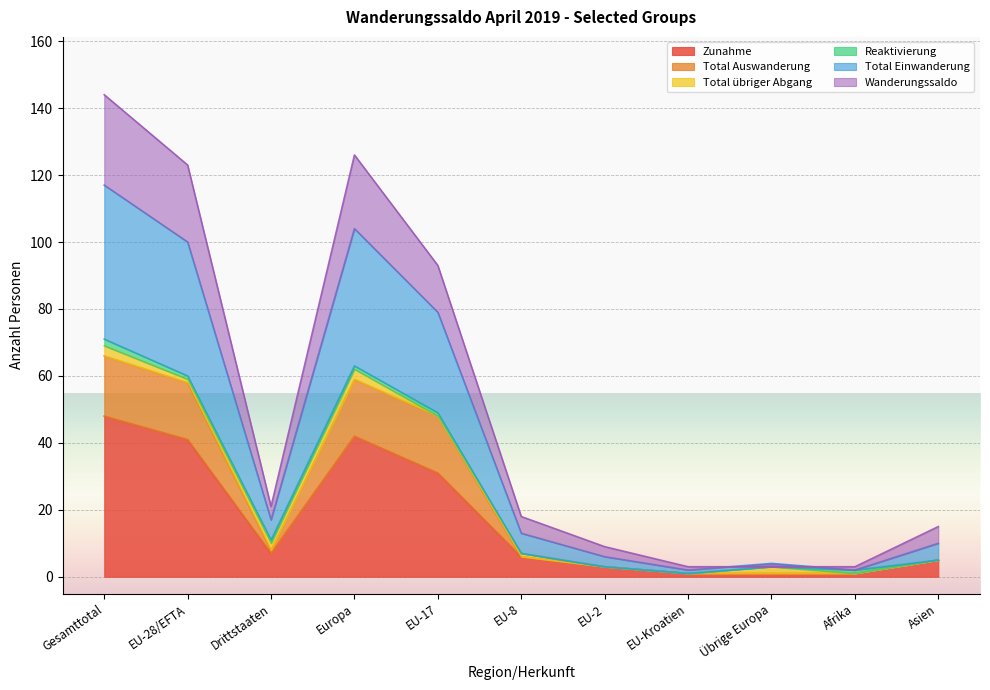

What is the label of the 4th point from the left?

Europa